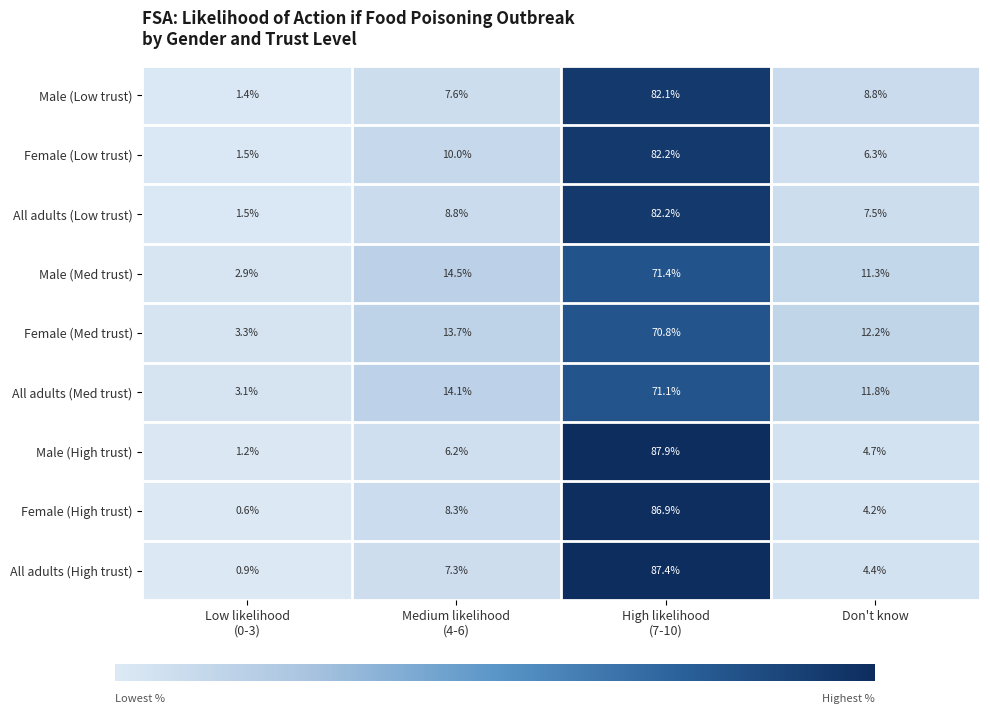

What is the spread (max minus min) of values at Don't know?

8.0